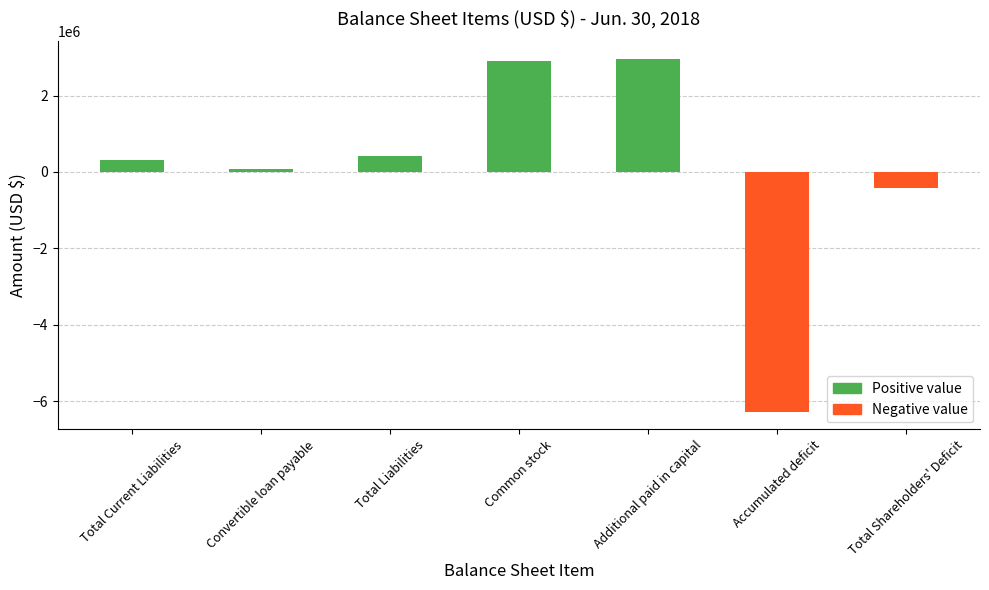

What is the change in value from Total Liabilities to Common stock?

+2488024